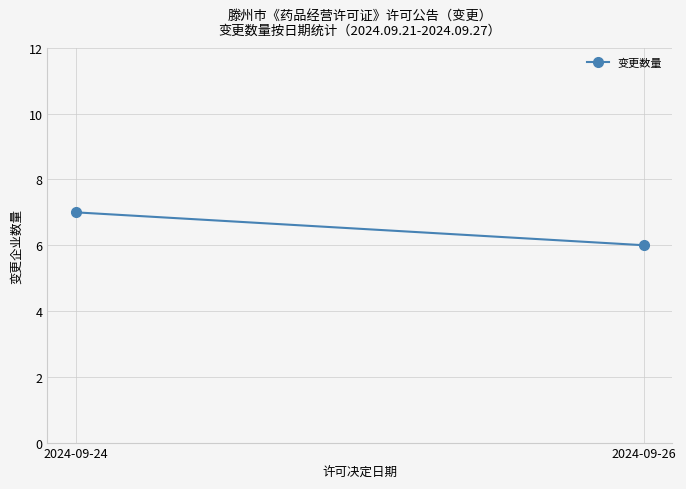

What is the maximum value shown in the chart?

7